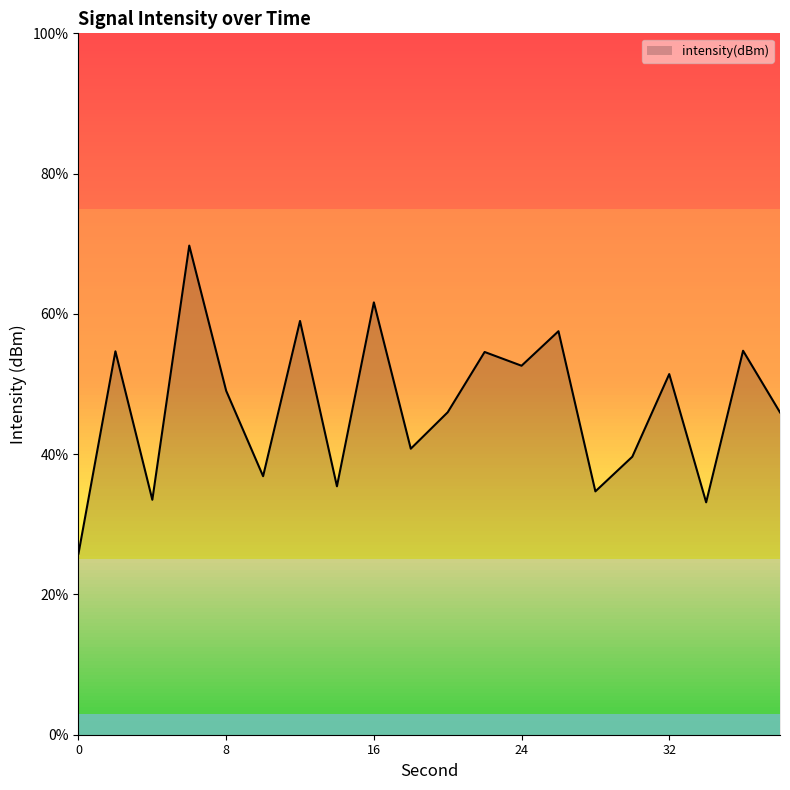

What is the difference between the maximum and minimum values?

43.9